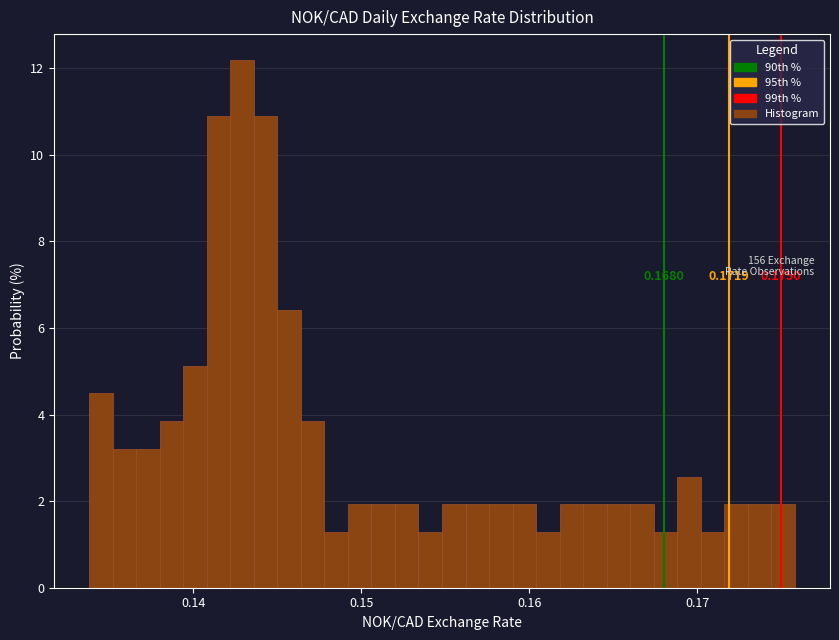

Around what value on the x-axis is the tallest bar? Give the approximate position of its centre, as read against the axis.

0.143